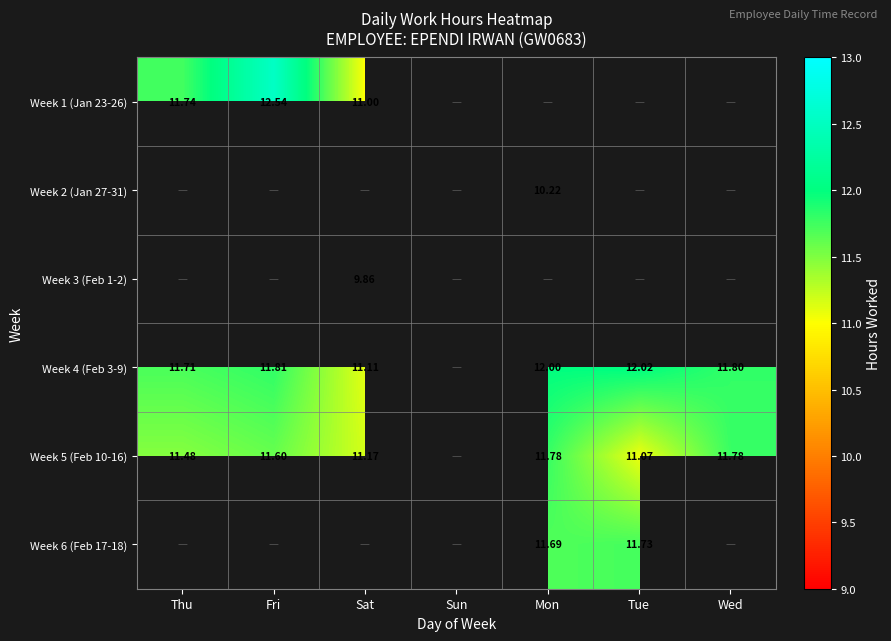

What is the maximum value for Week 1 (Jan 23-26)?

12.5